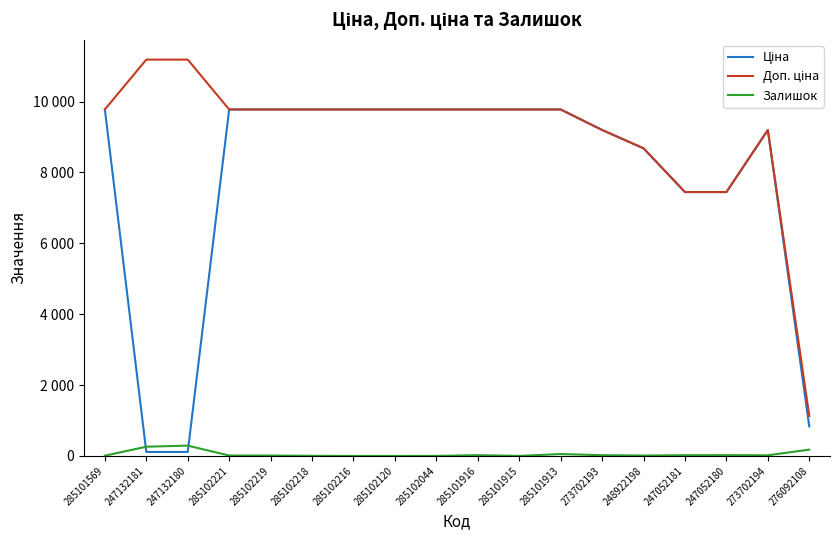

At which label is Ціна closest to 4943?

247052181